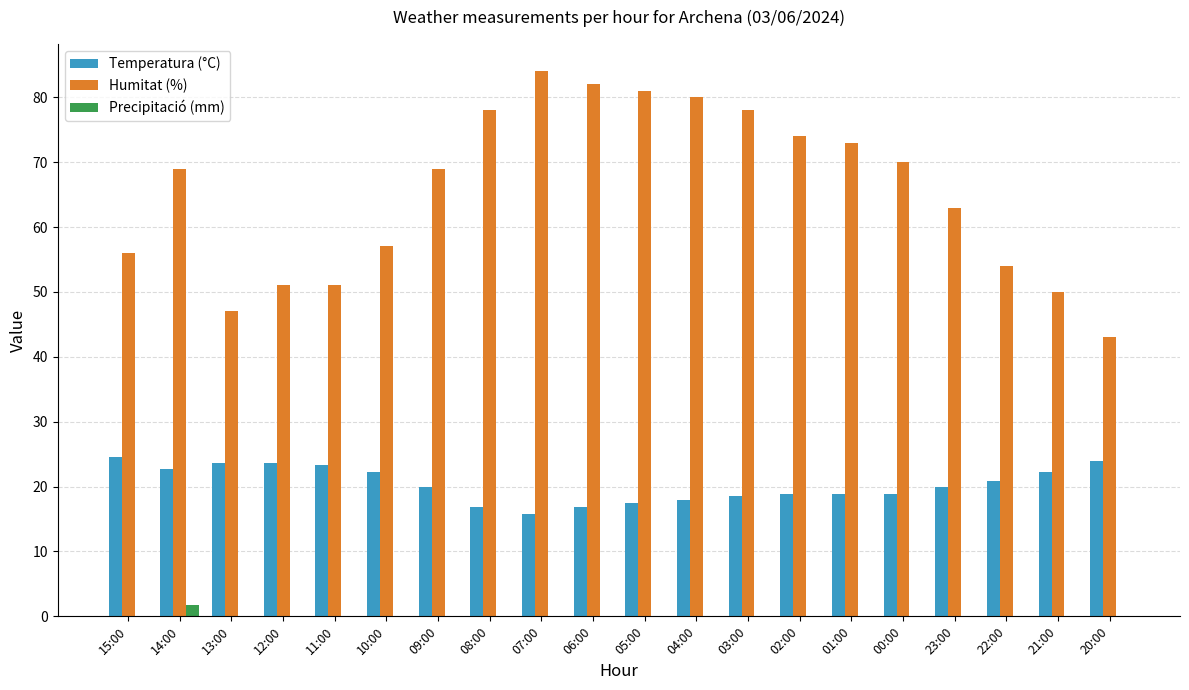

The Humitat (%) series shows 63.0 at 23:00. True or false?

True